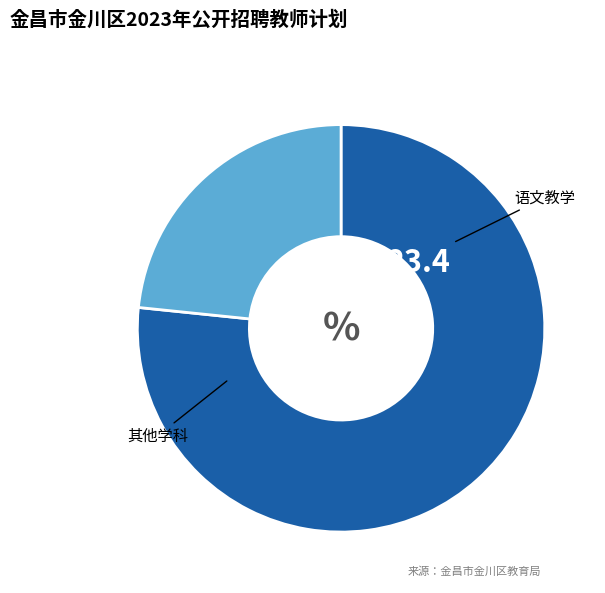

How many segments does this pie chart have?

2